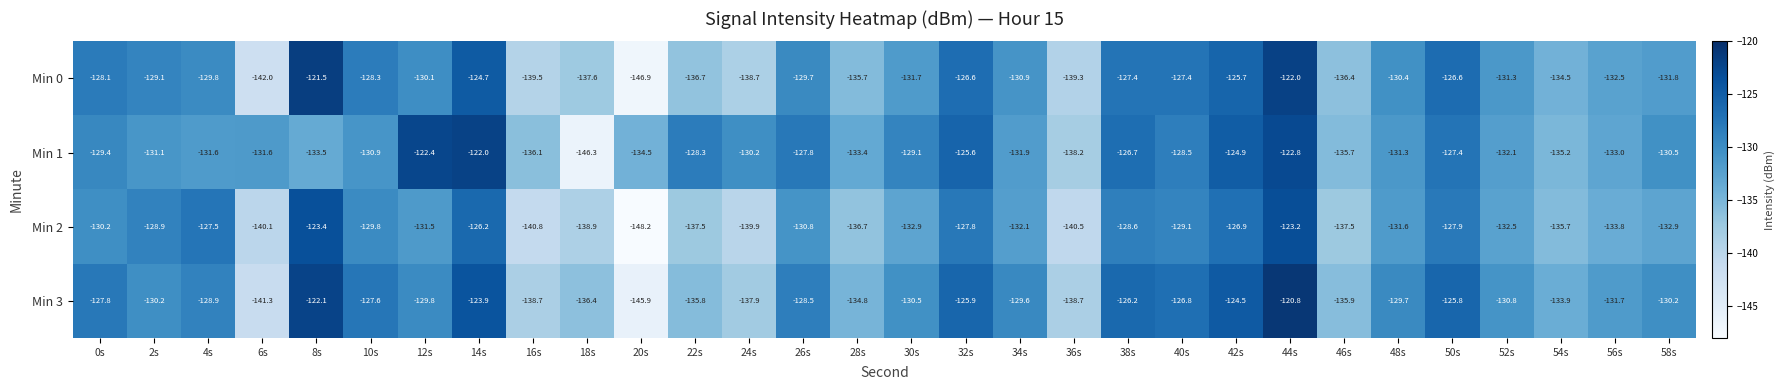

Which category has the lowest value across all series?

20s